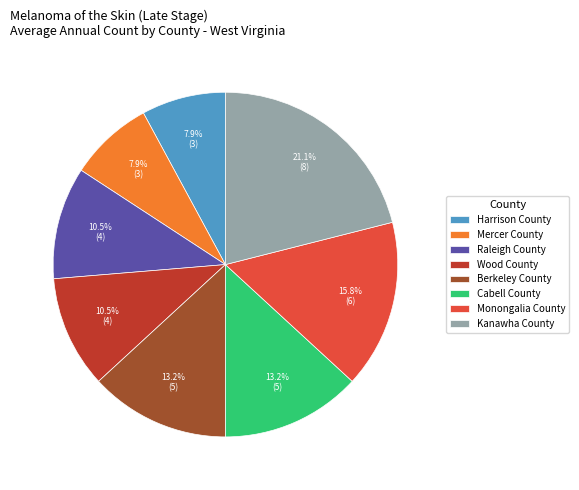

What percentage do Wood County and Mercer County together represent?

18.4%